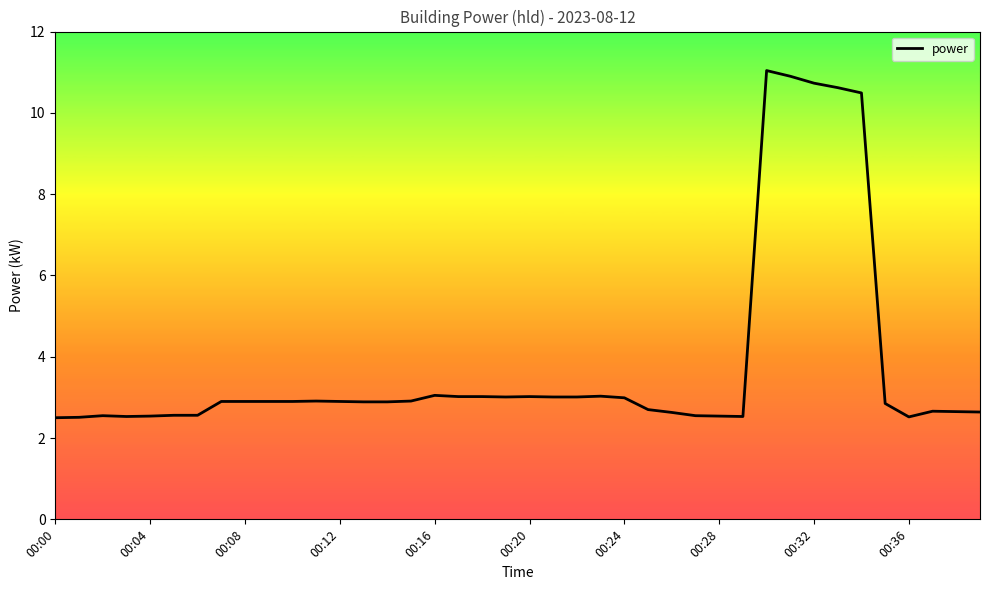

What is the difference between the maximum and minimum values?

8.5